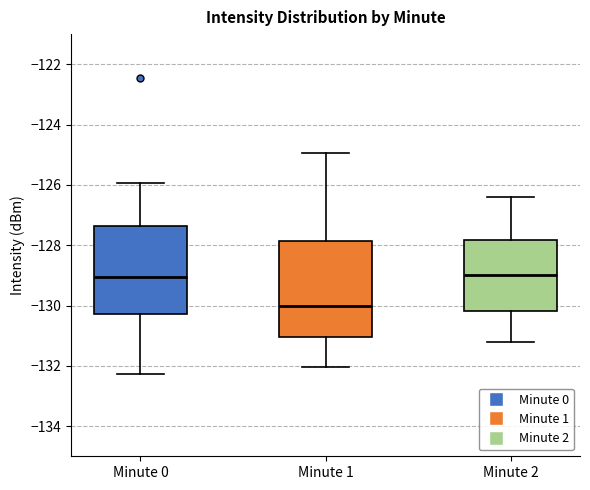

Where is the lower edge of the box for Minute 2 on the y-axis? The values are not printed on the chart, so give them approximately, as read against the axis.

-130.2